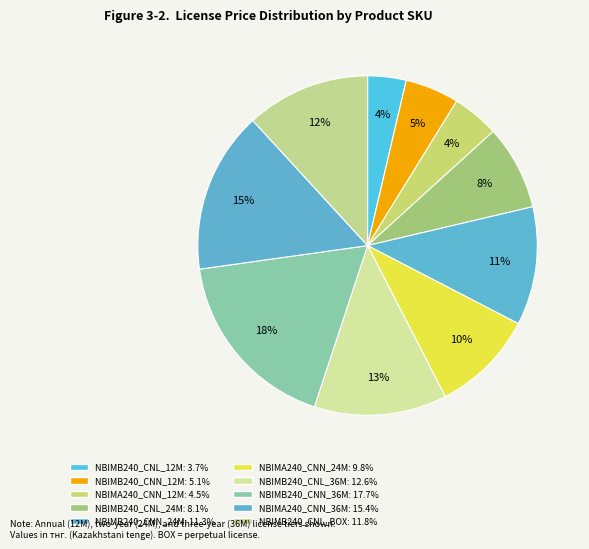

To the nearest percent, what is the difference between the NBIMB240_CNN_36M and NBIMA240_CNN_24M slice percentages?

8%